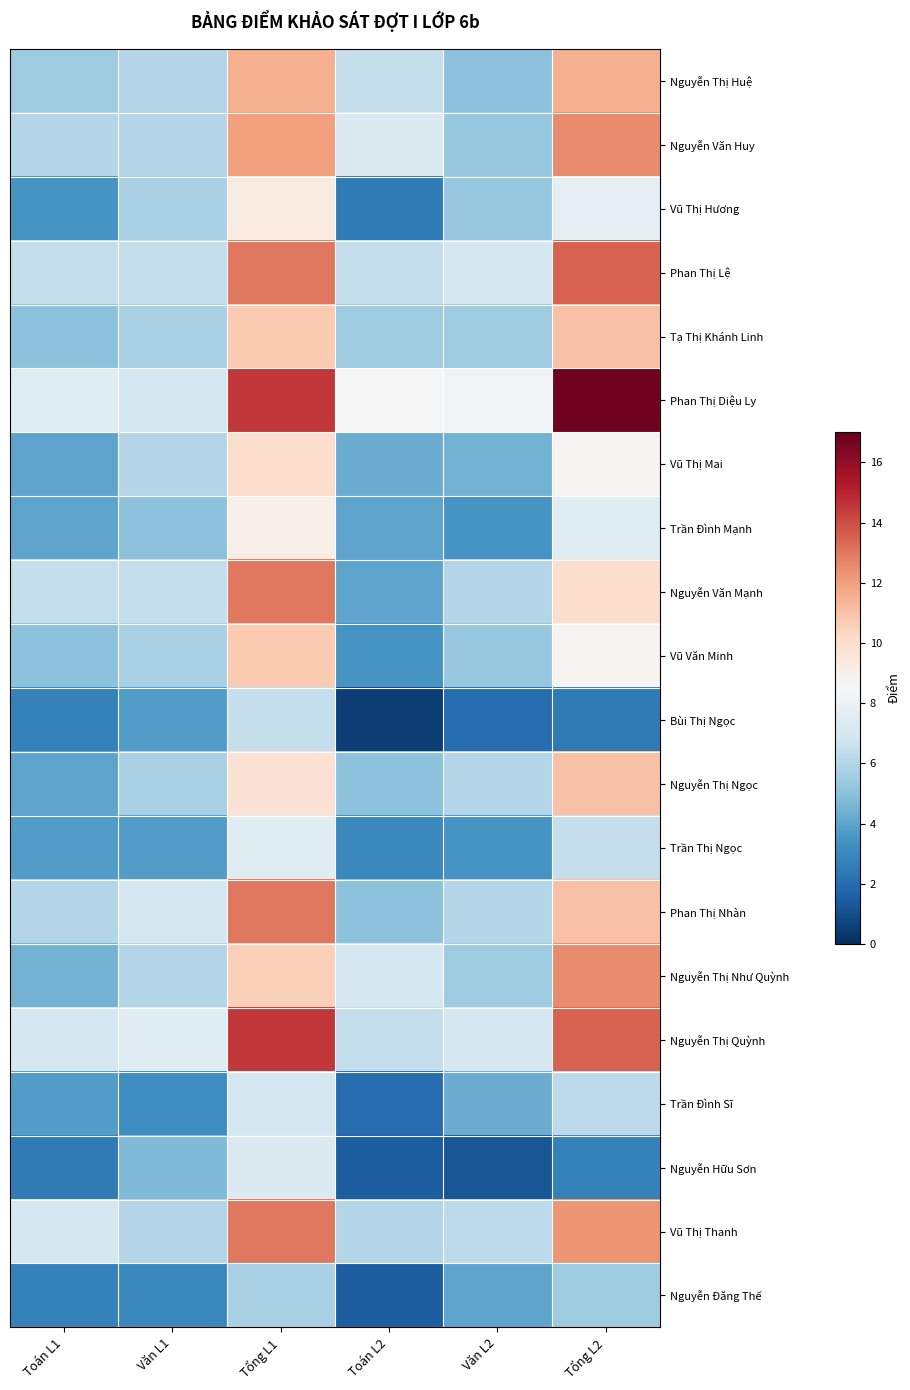

Reading left to right, transcribe all the data shown in this chart.

Nguyễn Thị Huệ: Toán L1=5.5	Văn L1=6.0	Tổng L1=11.5	Toán L2=6.5	Văn L2=5.0	Tổng L2=11.5
Nguyễn Văn Huy: Toán L1=6.0	Văn L1=6.0	Tổng L1=12.0	Toán L2=7.2	Văn L2=5.2	Tổng L2=12.5
Vũ Thị Hương: Toán L1=3.5	Văn L1=5.8	Tổng L1=9.2	Toán L2=2.5	Văn L2=5.2	Tổng L2=7.8
Phan Thị Lệ: Toán L1=6.5	Văn L1=6.5	Tổng L1=13.0	Toán L2=6.5	Văn L2=7.0	Tổng L2=13.5
Tạ Thị Khánh Linh: Toán L1=5.0	Văn L1=5.8	Tổng L1=10.8	Toán L2=5.5	Văn L2=5.5	Tổng L2=11.0
Phan Thị Diệu Ly: Toán L1=7.5	Văn L1=7.0	Tổng L1=14.5	Toán L2=8.5	Văn L2=8.2	Tổng L2=16.8
Vũ Thị Mai: Toán L1=4.0	Văn L1=6.0	Tổng L1=10.0	Toán L2=4.2	Văn L2=4.5	Tổng L2=8.8
Trần Đình Mạnh: Toán L1=4.0	Văn L1=5.0	Tổng L1=9.0	Toán L2=4.0	Văn L2=3.5	Tổng L2=7.5
Nguyễn Văn Mạnh: Toán L1=6.5	Văn L1=6.5	Tổng L1=13.0	Toán L2=4.0	Văn L2=6.0	Tổng L2=10.0
Vũ Văn Minh: Toán L1=5.0	Văn L1=5.8	Tổng L1=10.8	Toán L2=3.5	Văn L2=5.2	Tổng L2=8.8
Bùi Thị Ngọc: Toán L1=2.8	Văn L1=3.8	Tổng L1=6.5	Toán L2=0.5	Văn L2=2.0	Tổng L2=2.5
Nguyễn Thị Ngọc: Toán L1=4.0	Văn L1=5.8	Tổng L1=9.8	Toán L2=5.0	Văn L2=6.0	Tổng L2=11.0
Trần Thị Ngọc: Toán L1=3.8	Văn L1=3.8	Tổng L1=7.5	Toán L2=3.0	Văn L2=3.5	Tổng L2=6.5
Phan Thị Nhàn: Toán L1=6.0	Văn L1=7.0	Tổng L1=13.0	Toán L2=5.0	Văn L2=6.0	Tổng L2=11.0
Nguyễn Thị Như Quỳnh: Toán L1=4.5	Văn L1=6.0	Tổng L1=10.5	Toán L2=7.0	Văn L2=5.5	Tổng L2=12.5
Nguyễn Thị Quỳnh: Toán L1=7.0	Văn L1=7.5	Tổng L1=14.5	Toán L2=6.5	Văn L2=7.0	Tổng L2=13.5
Trần Đình Sĩ: Toán L1=3.8	Văn L1=3.2	Tổng L1=7.0	Toán L2=2.0	Văn L2=4.2	Tổng L2=6.2
Nguyễn Hữu Sơn: Toán L1=2.5	Văn L1=4.8	Tổng L1=7.2	Toán L2=1.5	Văn L2=1.2	Tổng L2=2.8
Vũ Thị Thanh: Toán L1=7.0	Văn L1=6.0	Tổng L1=13.0	Toán L2=6.0	Văn L2=6.2	Tổng L2=12.2
Nguyễn Đăng Thế: Toán L1=2.8	Văn L1=3.0	Tổng L1=5.8	Toán L2=1.5	Văn L2=4.0	Tổng L2=5.5